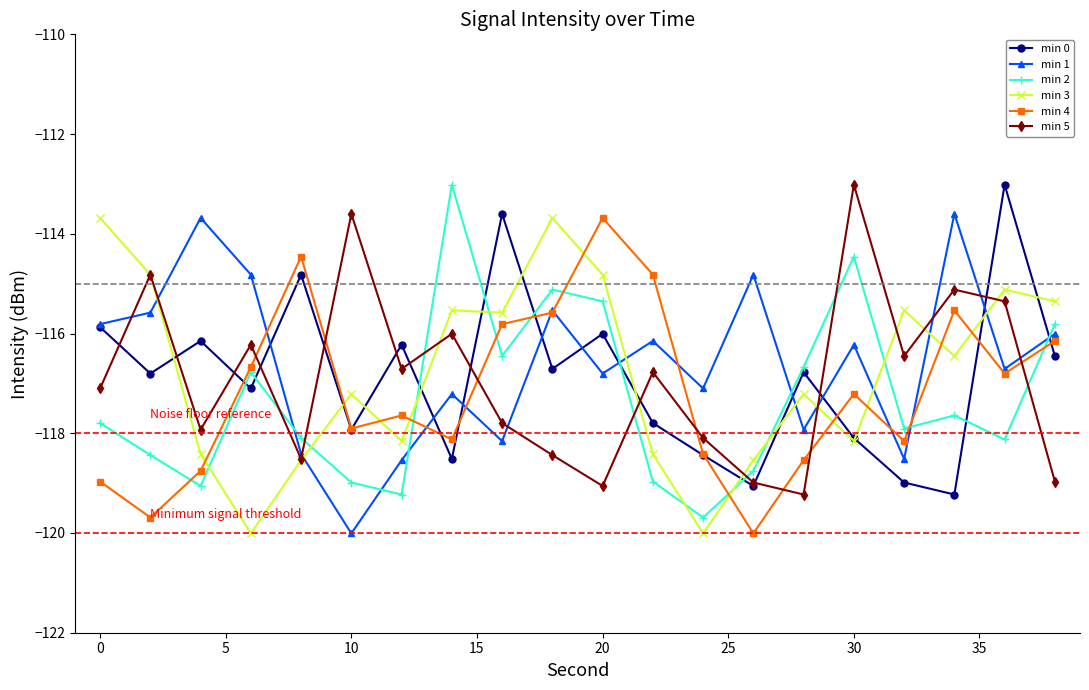

After their last crossing, which series has the higher values: min 4 or min 1?

min 1